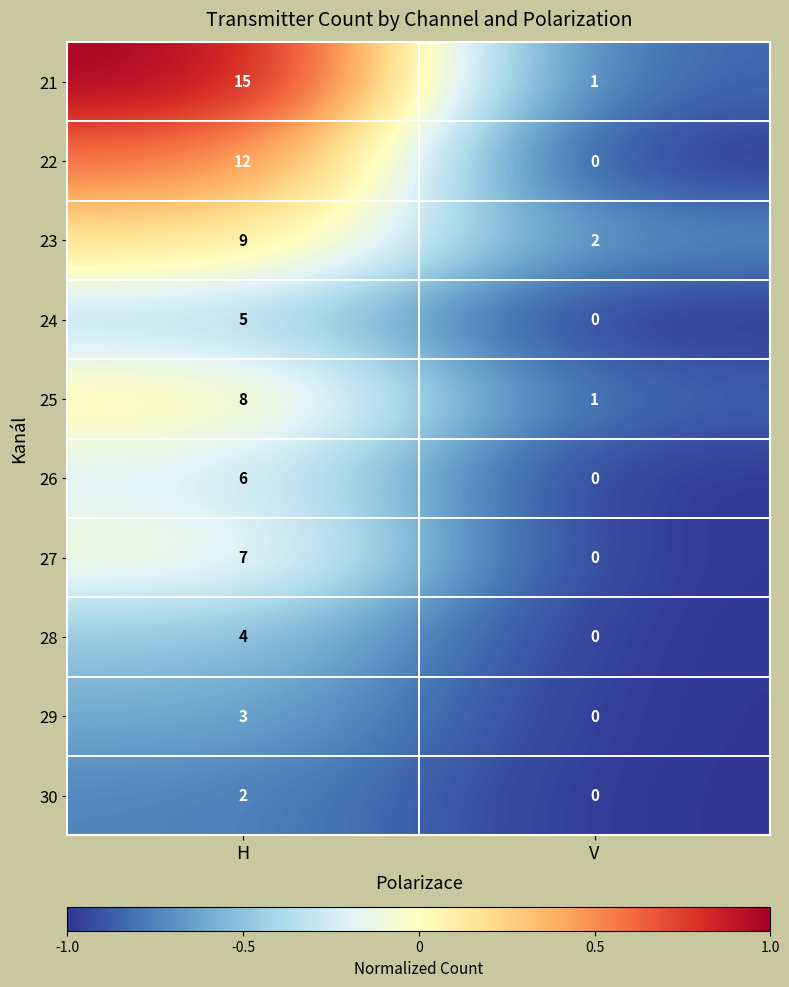

List the labels in order of 29 value, largest first.

H, V